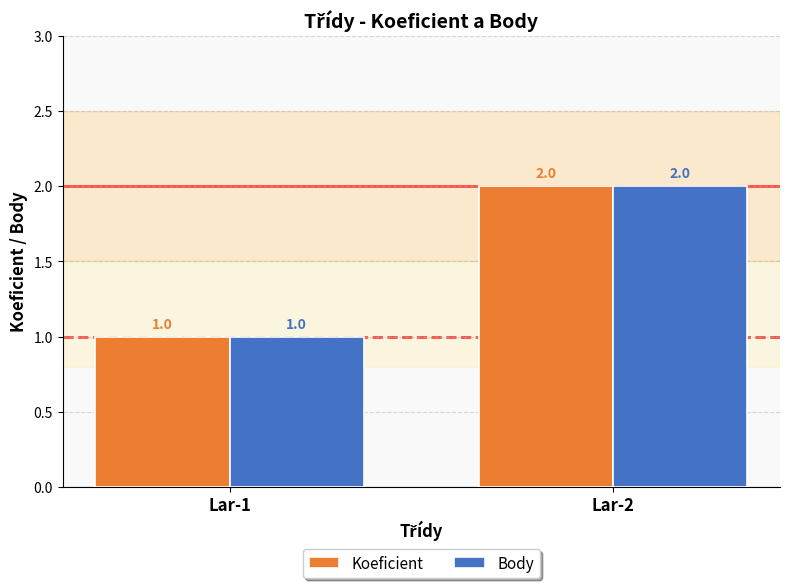

List the labels in order of Koeficient value, smallest first.

Lar-1, Lar-2